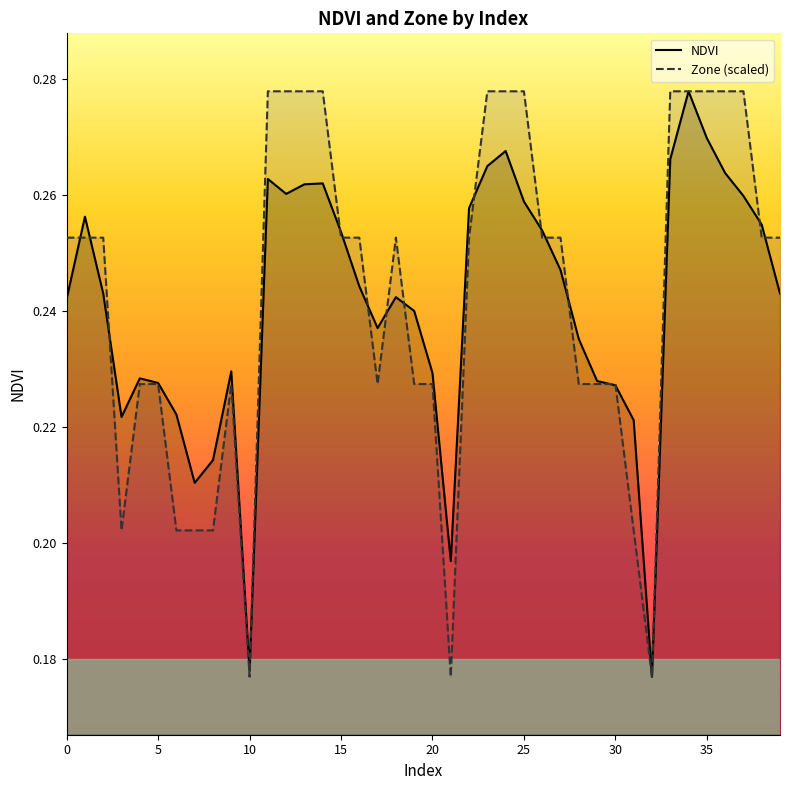

What is the approximate value of NDVI at 11?

0.3